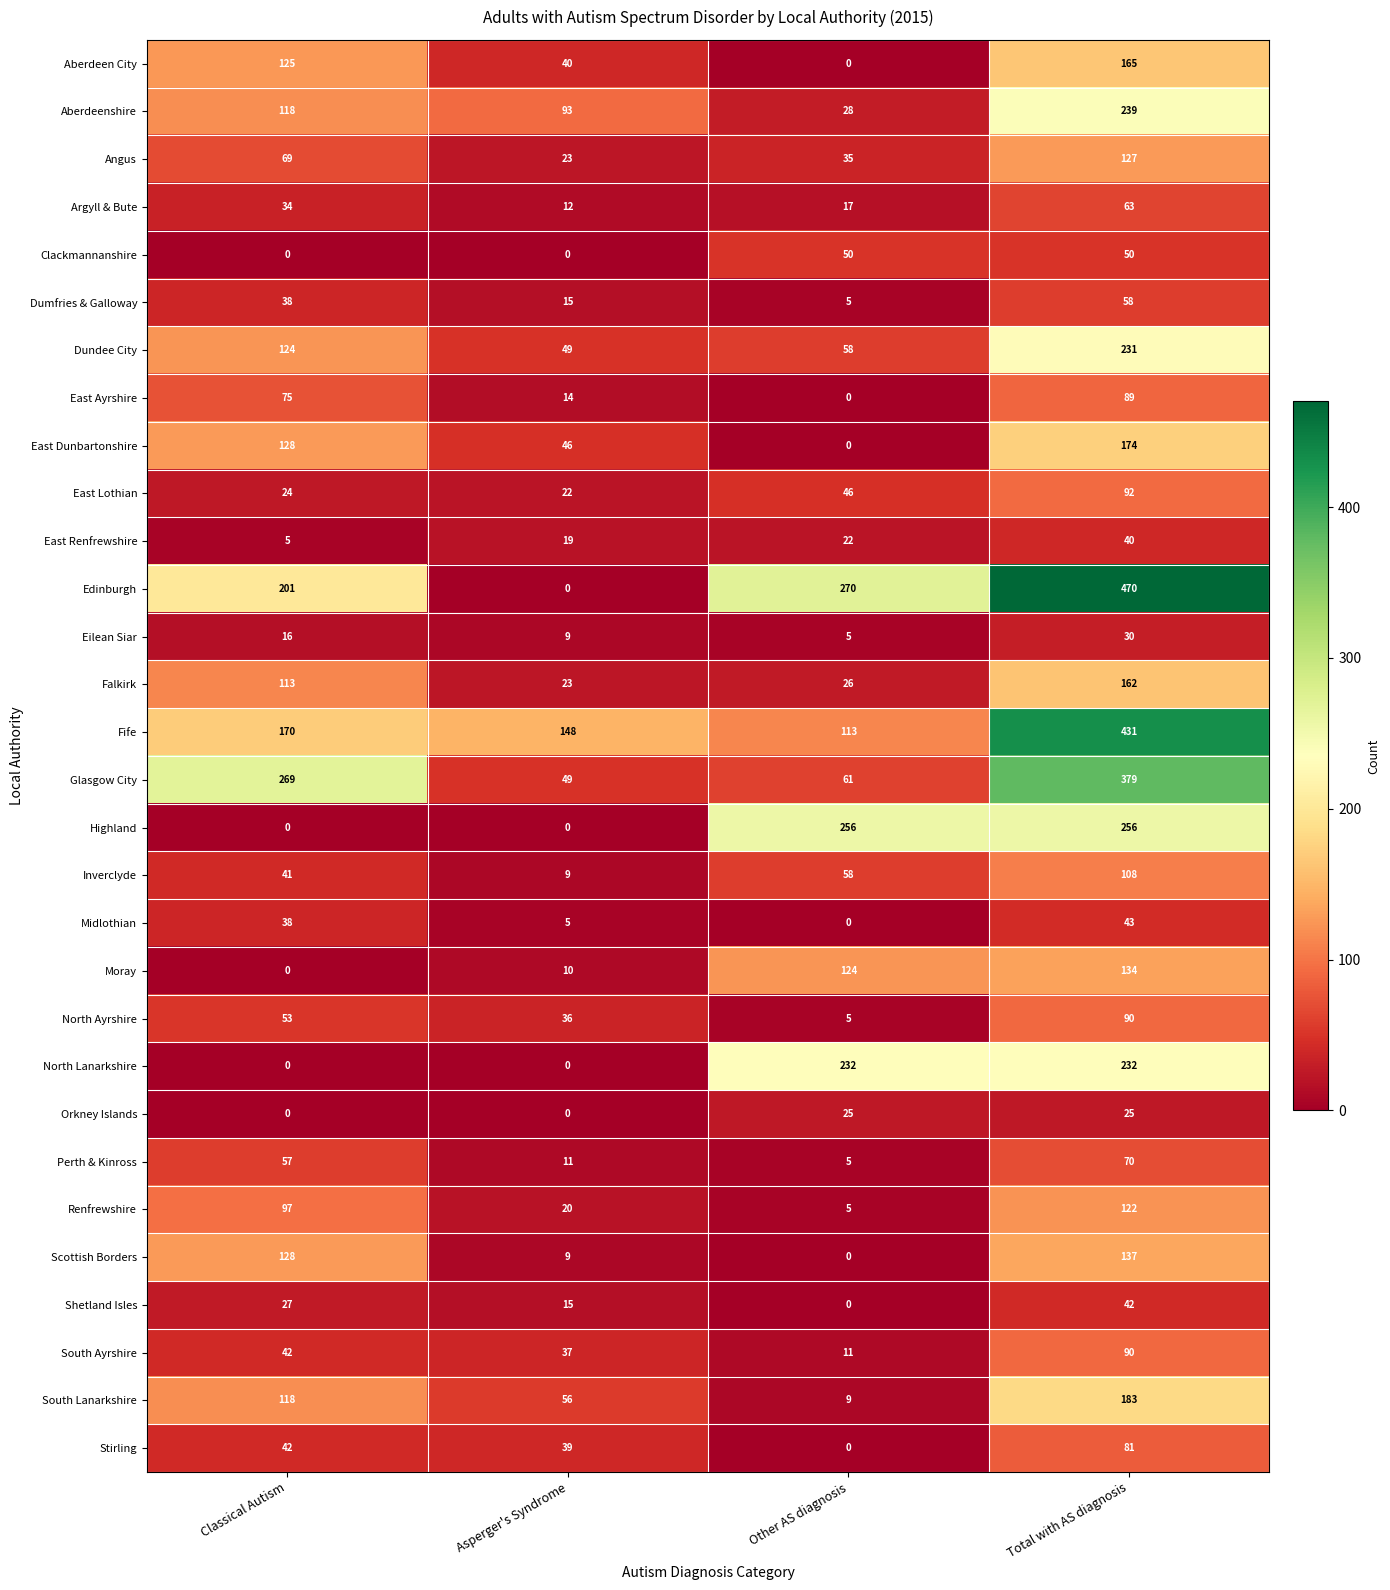

The value of Inverclyde at Total with AS diagnosis is 174. True or false?

False